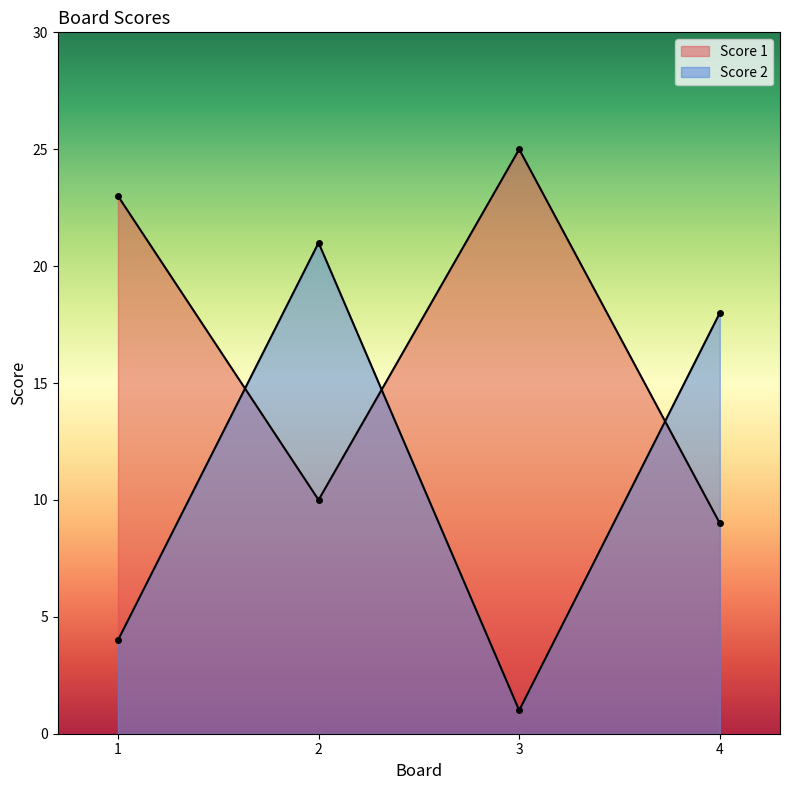

What is the value of the Score 1 point at the 2nd from the left?

10